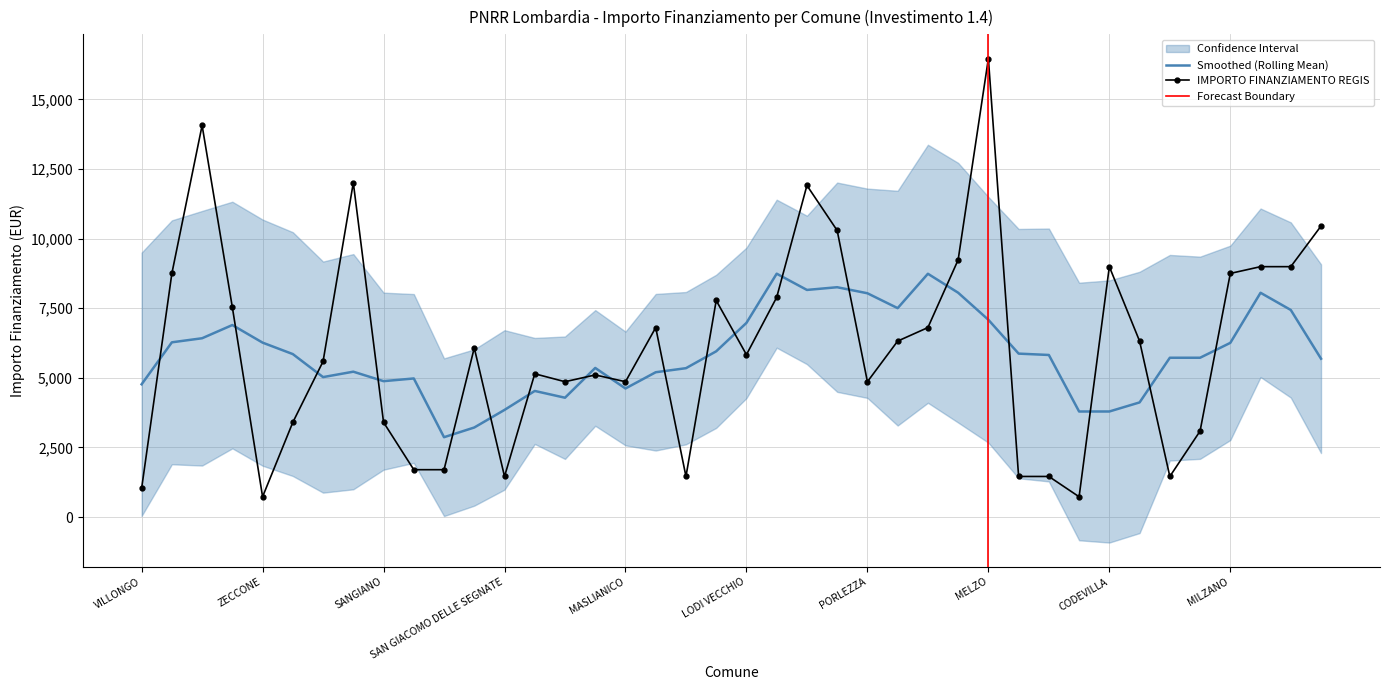

How many values exceed 6075?

19